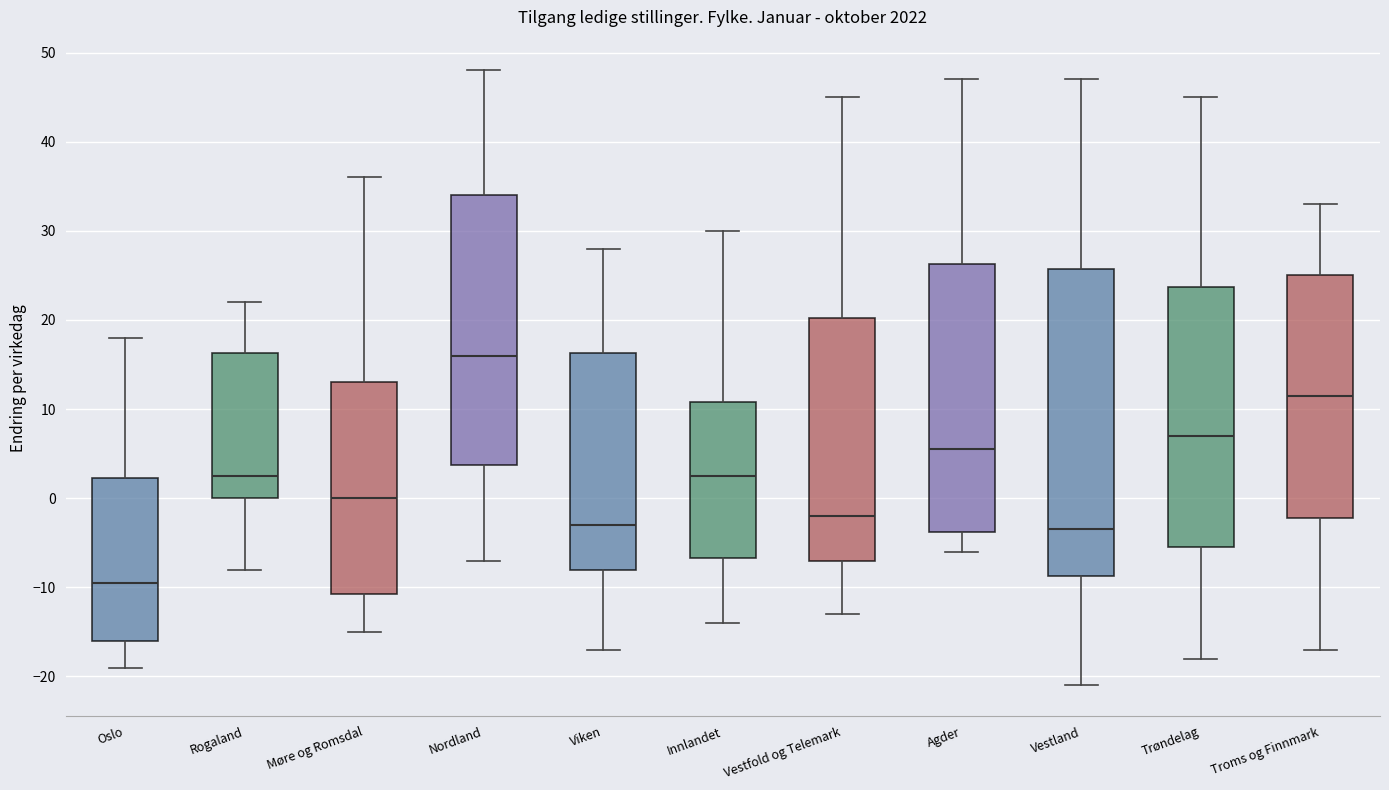

Reading left to right, read every box against the y-axis: the position of its median line, the range the box covers, and the ends of its whiskers. The values are not printed on the chart, so give them approximately, as read against the axis.

Oslo: median -9, box -16 to 2, whiskers -19 to 18
Rogaland: median 3, box 0 to 16, whiskers -8 to 22
Møre og Romsdal: median 0, box -11 to 13, whiskers -15 to 36
Nordland: median 16, box 4 to 34, whiskers -7 to 48
Viken: median -3, box -8 to 16, whiskers -17 to 28
Innlandet: median 3, box -7 to 11, whiskers -14 to 30
Vestfold og Telemark: median -2, box -7 to 20, whiskers -13 to 45
Agder: median 6, box -4 to 26, whiskers -6 to 47
Vestland: median -3, box -9 to 26, whiskers -21 to 47
Trøndelag: median 7, box -5 to 24, whiskers -18 to 45
Troms og Finnmark: median 12, box -2 to 25, whiskers -17 to 33